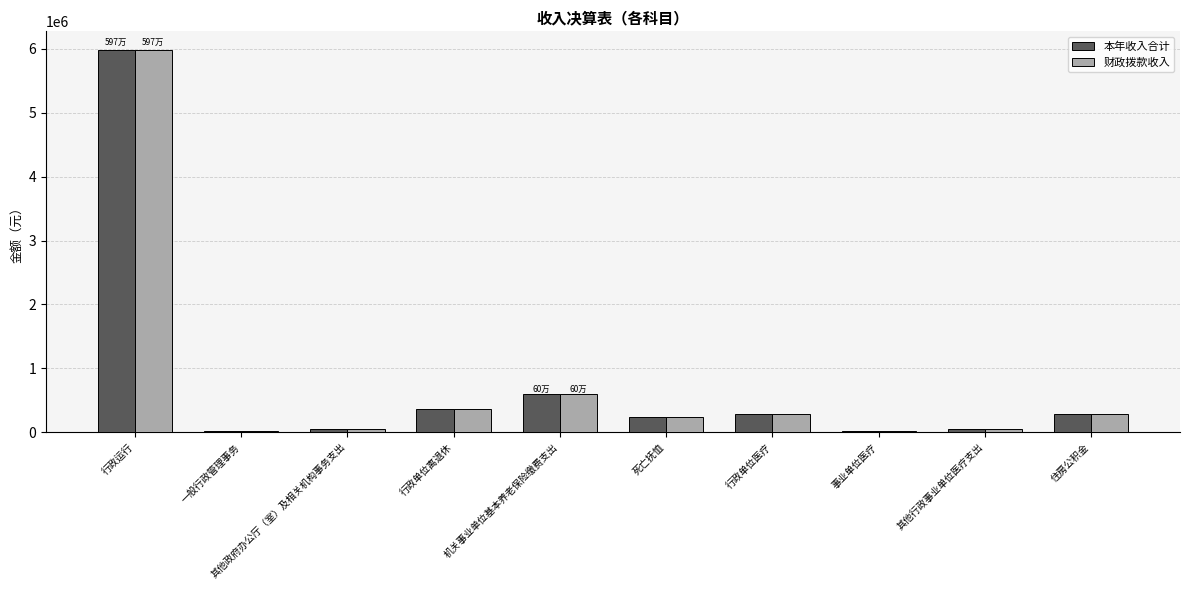

What is the total value across all series at 机关事业单位基本养老保险缴费支出?

1190401.9